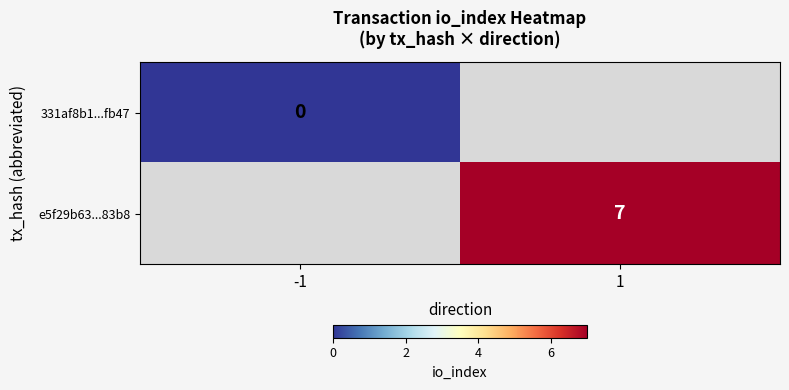

At which category does the chart reach its peak across all series?

1